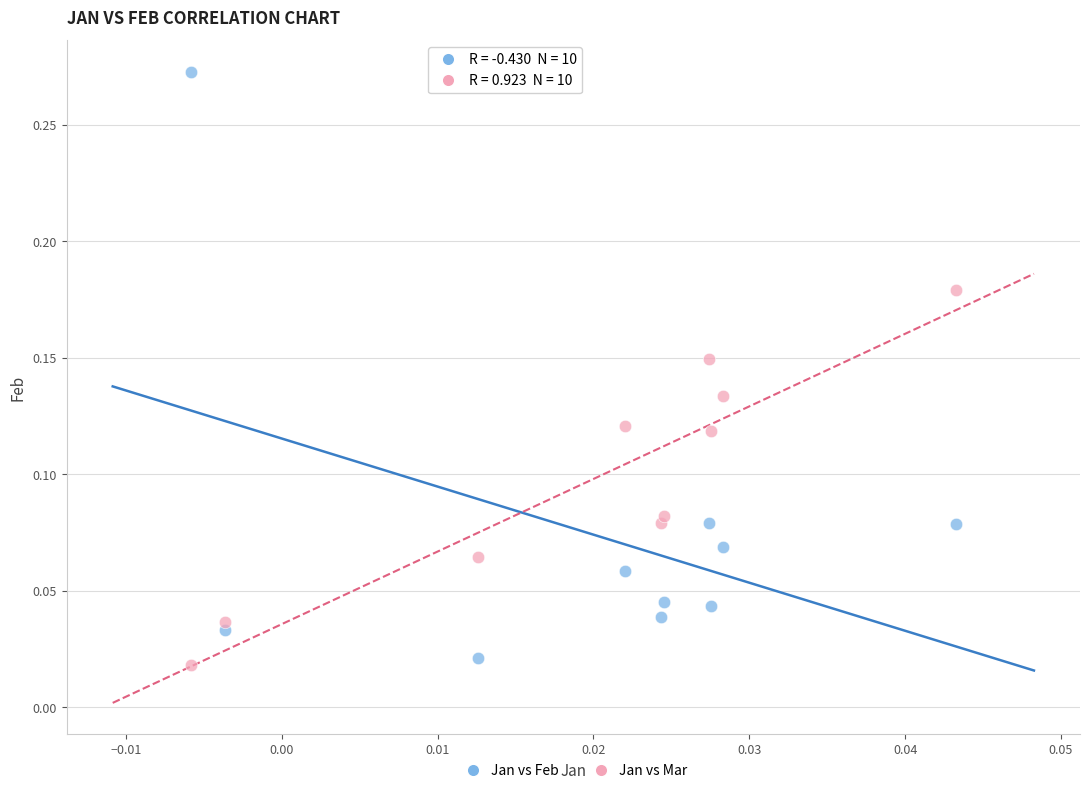

Which series contains the highest Y value?

Jan vs Feb